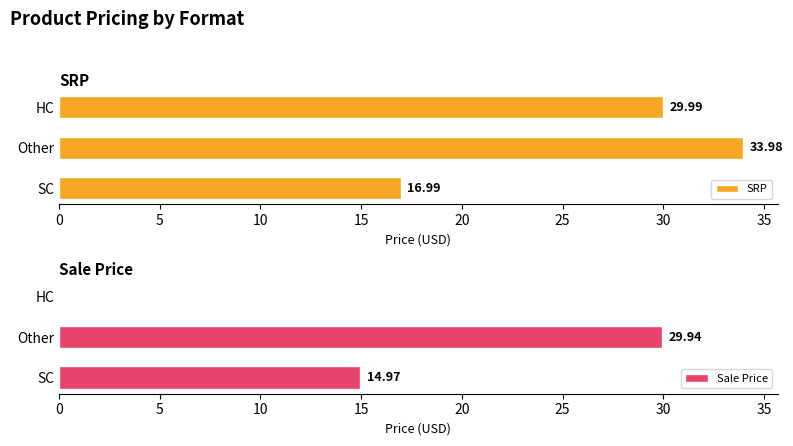

The Sale Price series shows 29.9 at Other. True or false?

True